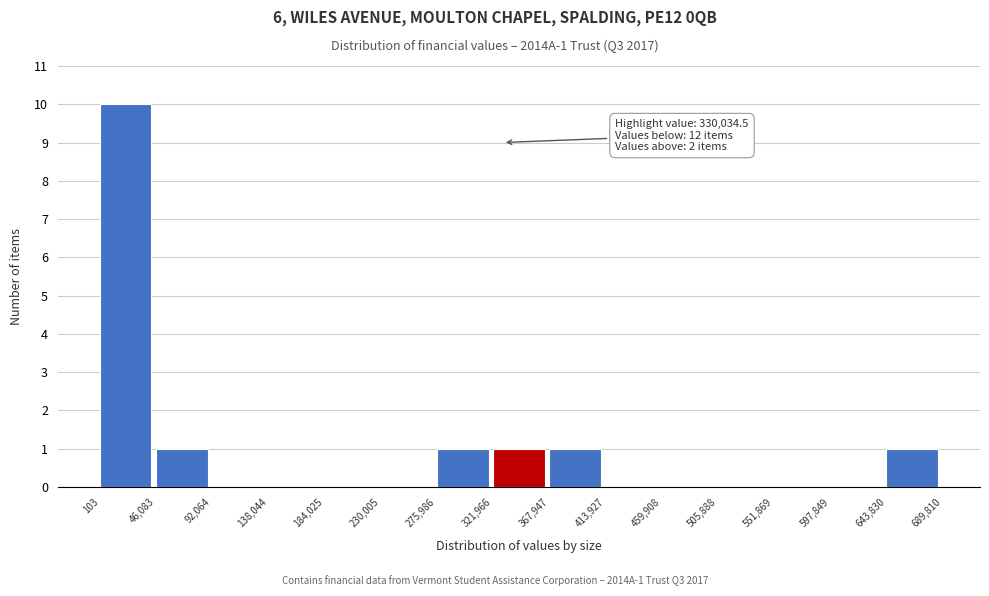

Over which range of the x-axis is the bar tallest?

103 to 46,083